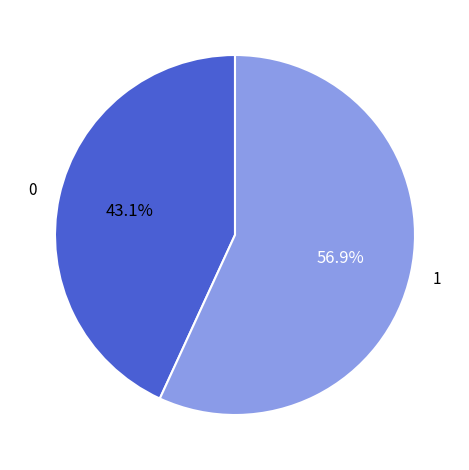

Does any single category account for the majority?

Yes